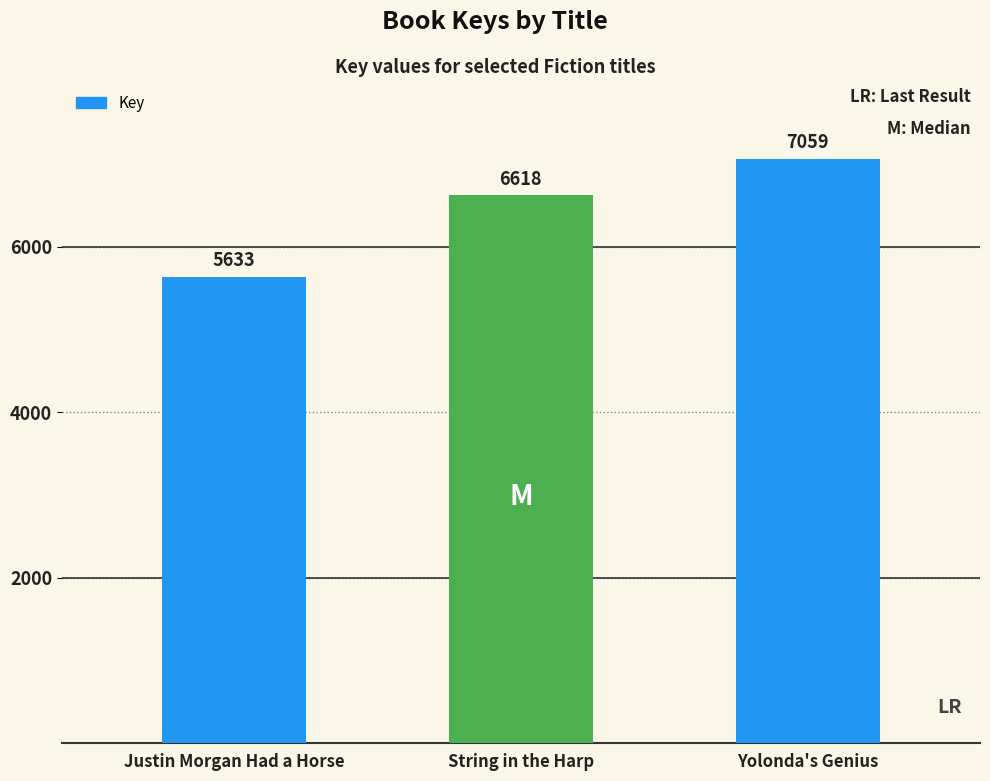

What is the label of the 3rd bar from the right?

Justin Morgan Had a Horse